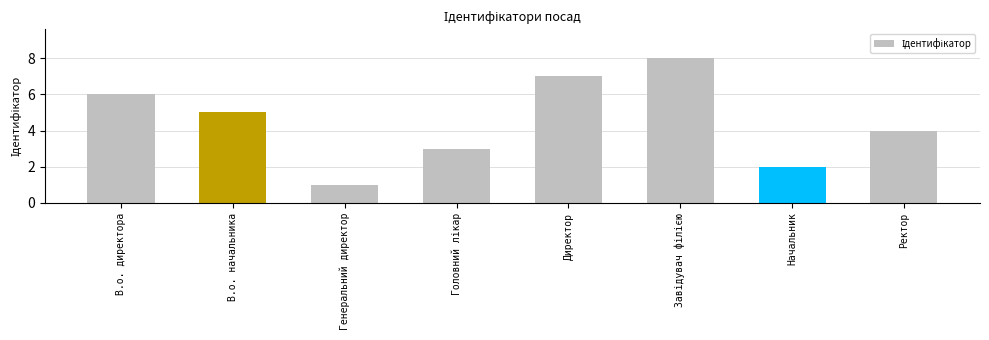

What is the label of the 7th bar from the right?

В.о. начальника